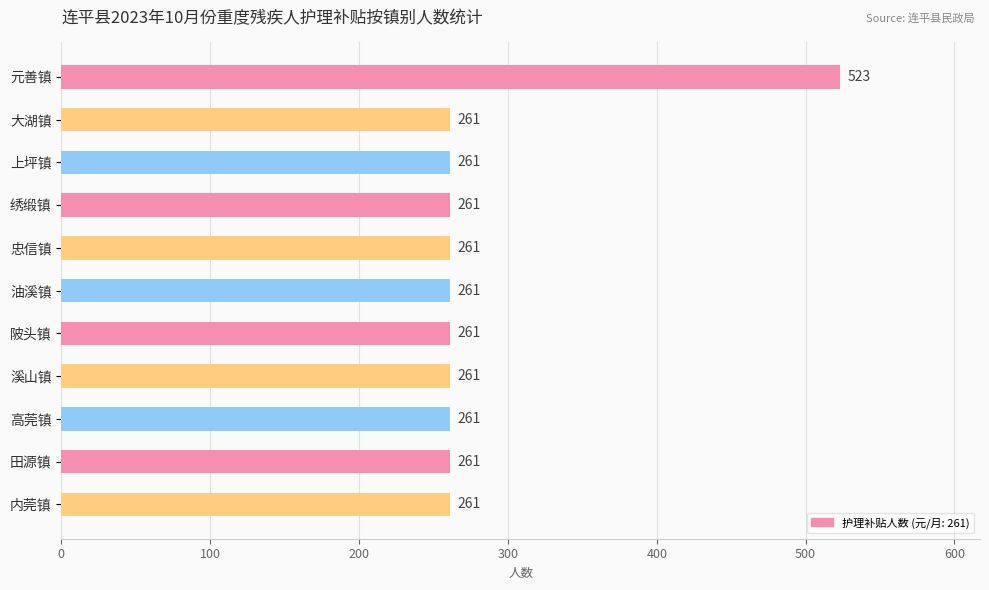

What is the maximum value shown in the chart?

523